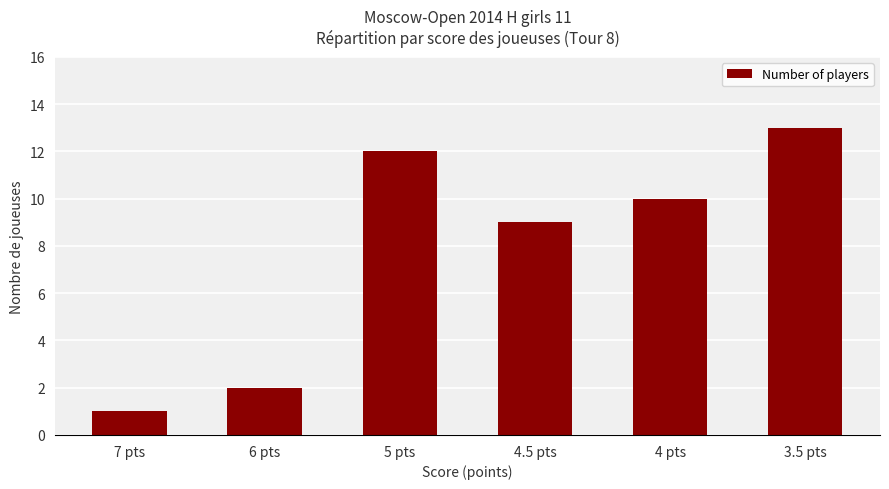

How many data points does each series have?

6